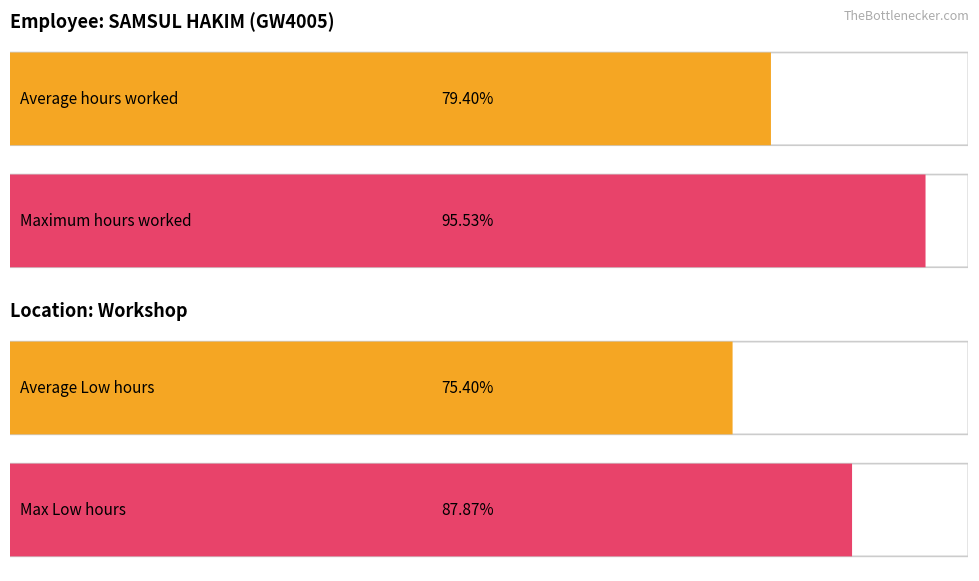

Does the chart contain any negative values?

No